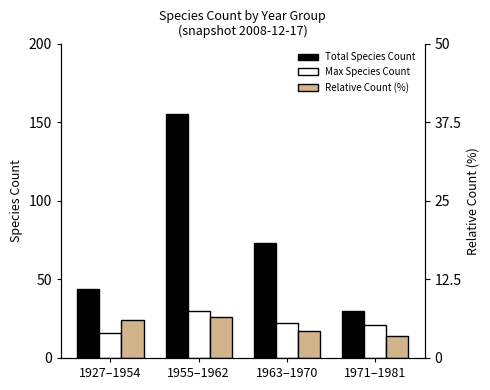

How many bars are there in total?

12